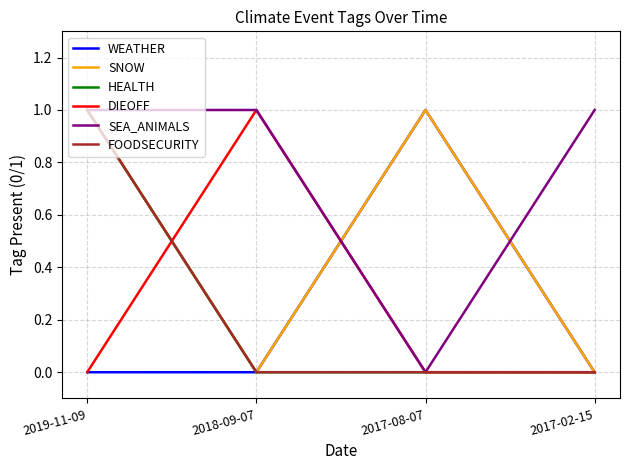

Does the chart display data point markers on the line(s)?

No